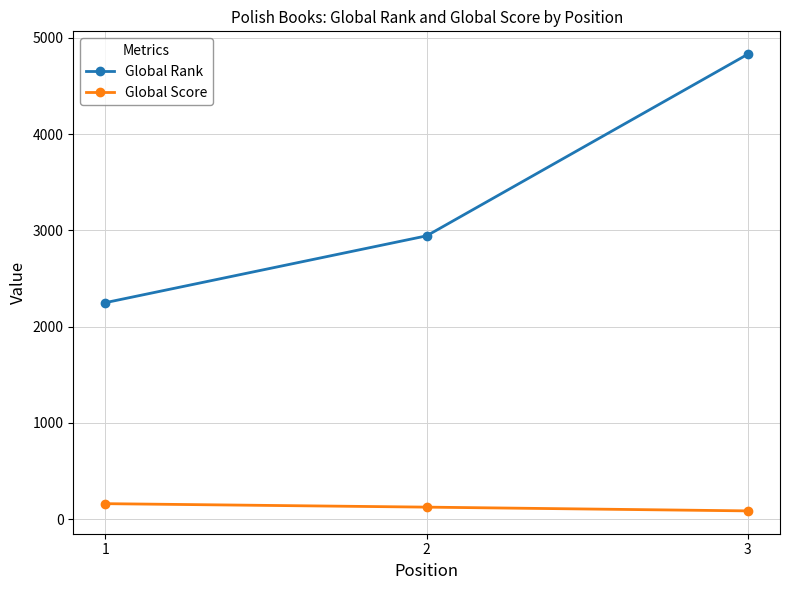

Reading left to right, what are all the values shown in this chart?

Global Rank: 2250	2944	4831
Global Score: 162	126	87